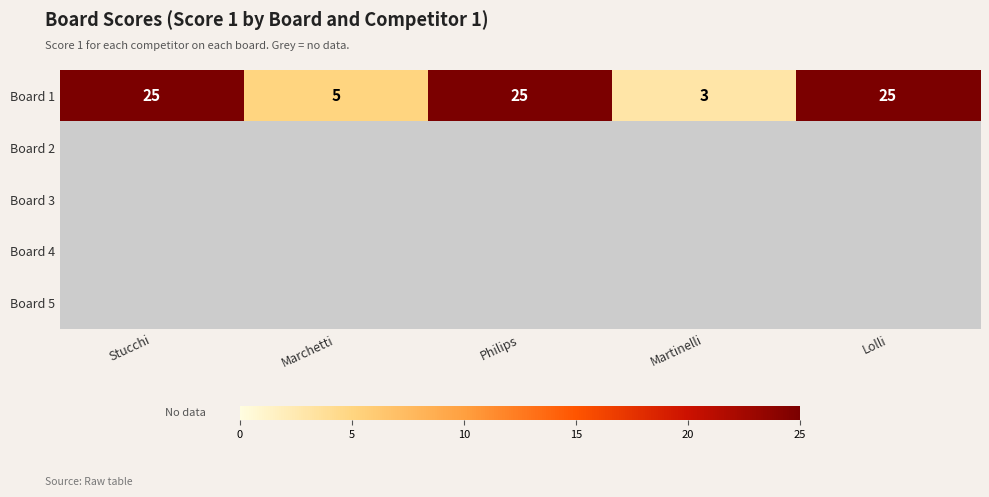

Count the number of data series in this chart.

5